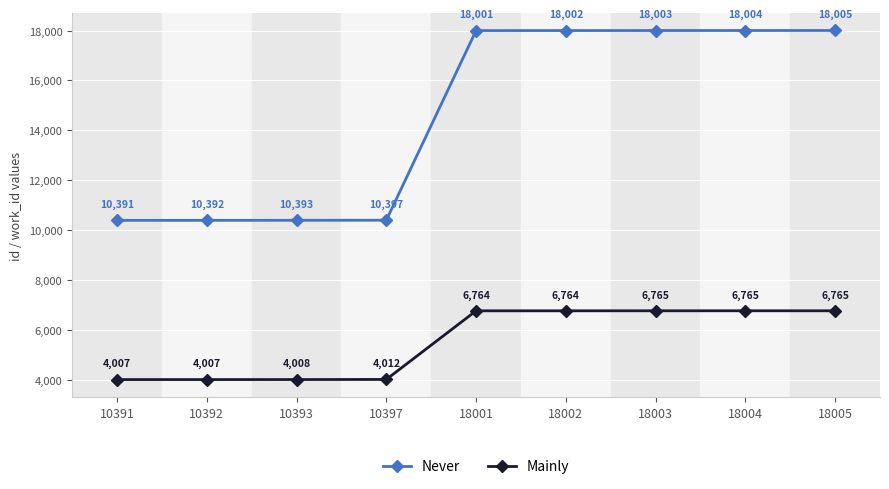

What is the average value of the Never series?

14621